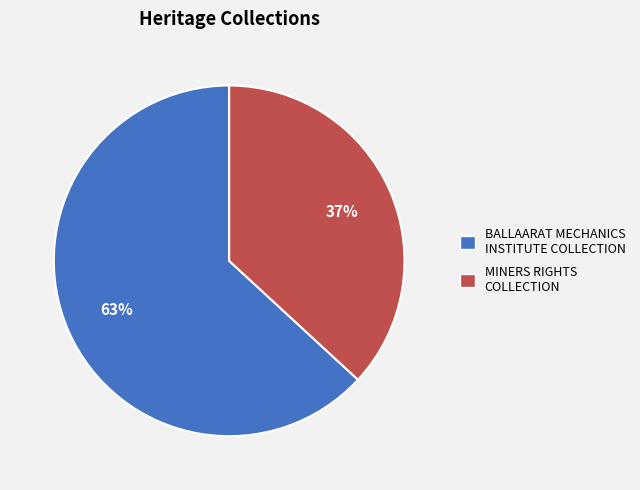

How many slices are in this pie chart?

2